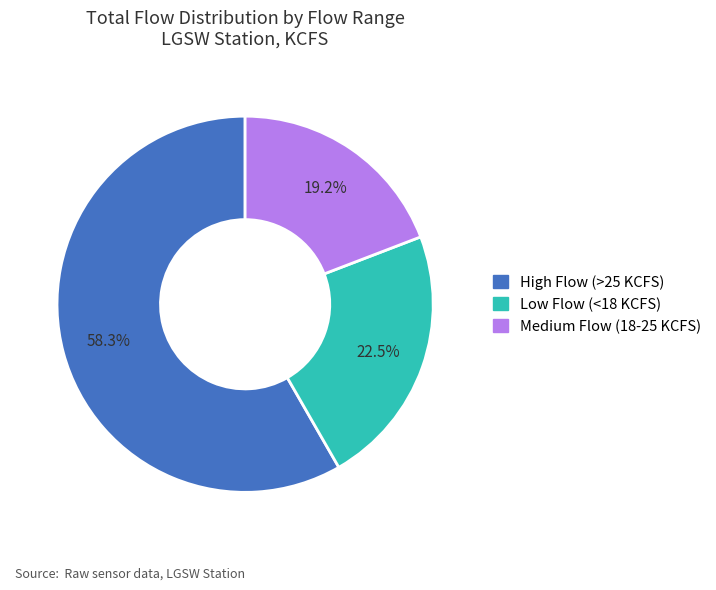

Is there any slice that represents more than half of the pie?

Yes